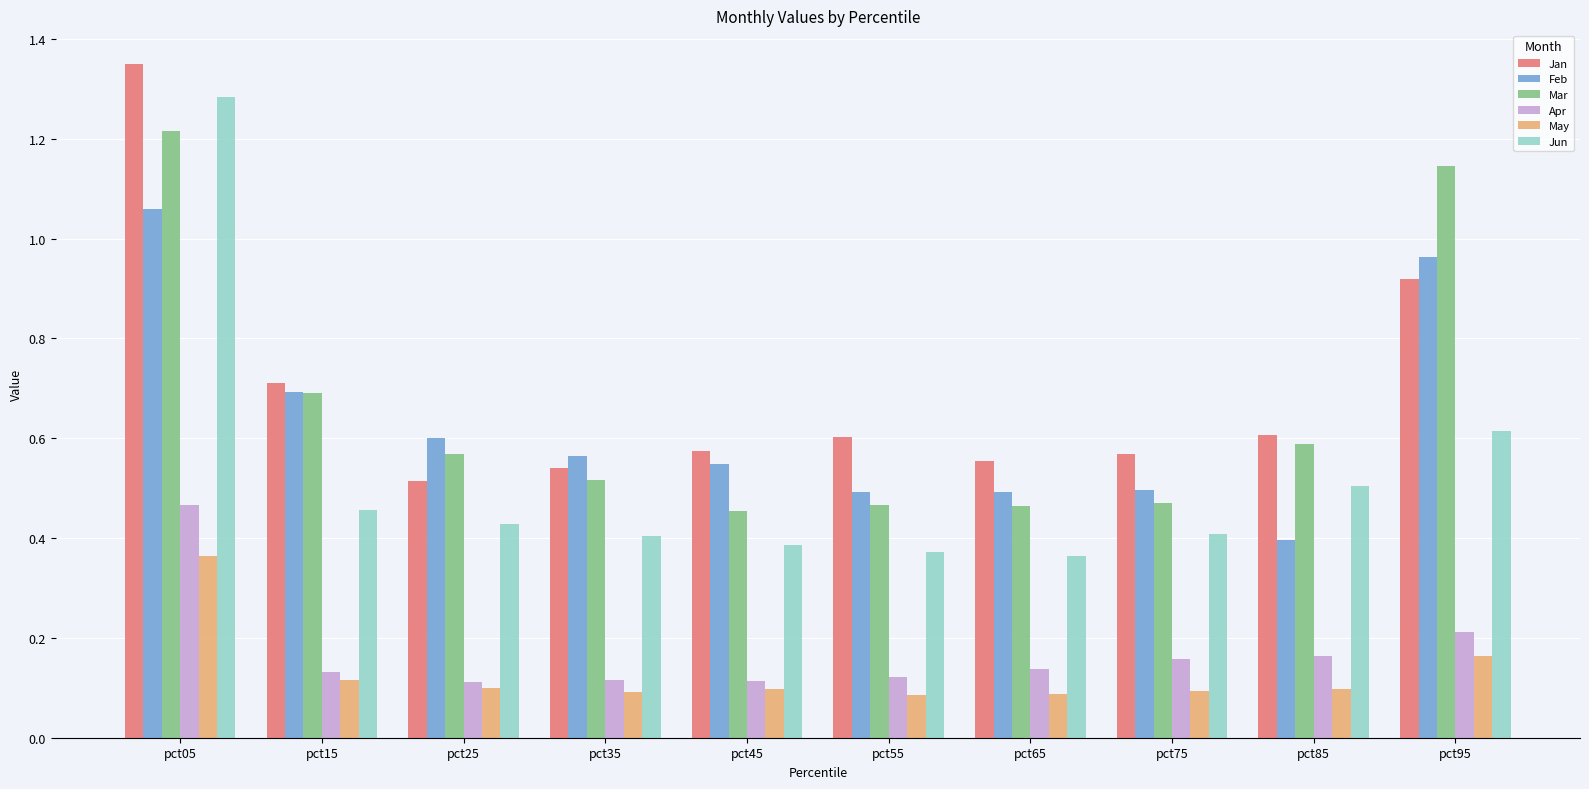

Which series changed the most between pct15 and pct85?

Feb